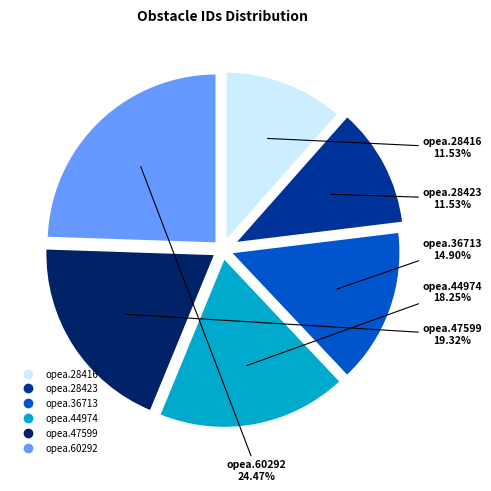

To the nearest percent, what is the combined percentage of opea.60292 and opea.28416?

36%